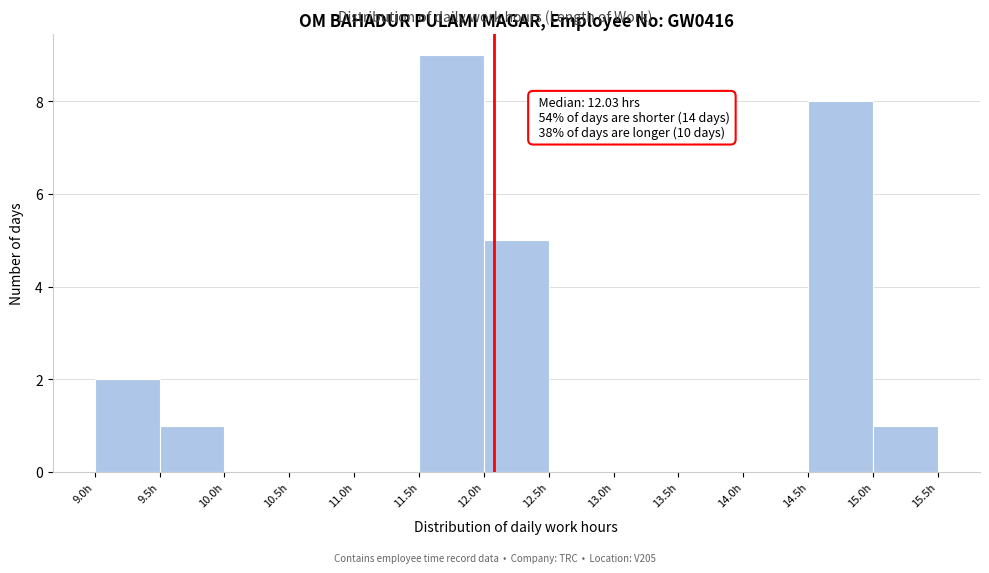

Which range on the x-axis has the tallest bar?

11.5 to 12.0